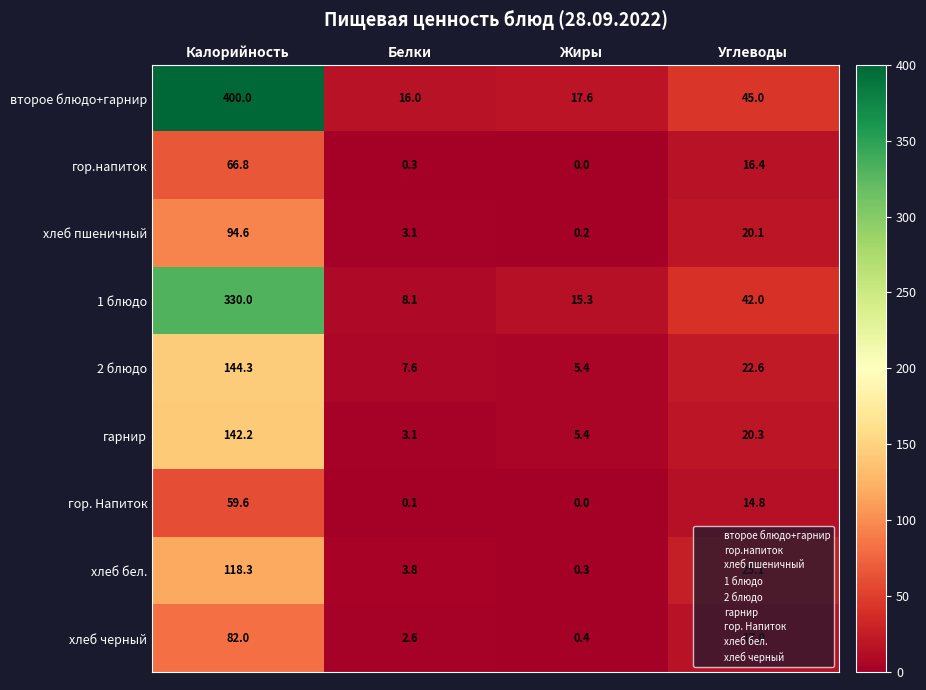

At which label does гарнир reach its minimum?

Белки